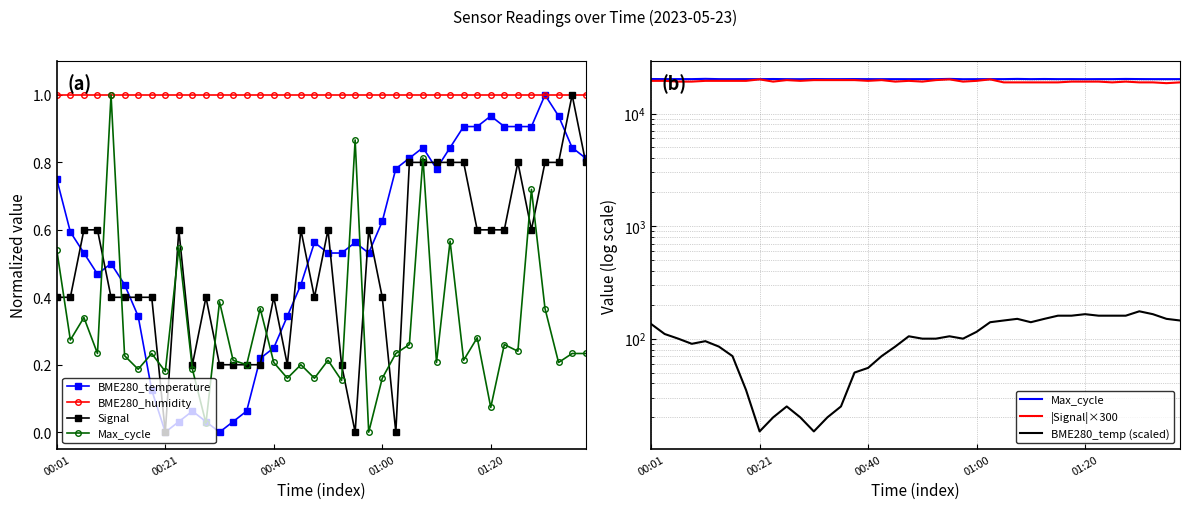

What is the average value of the |Signal|×300 series?

19366.0